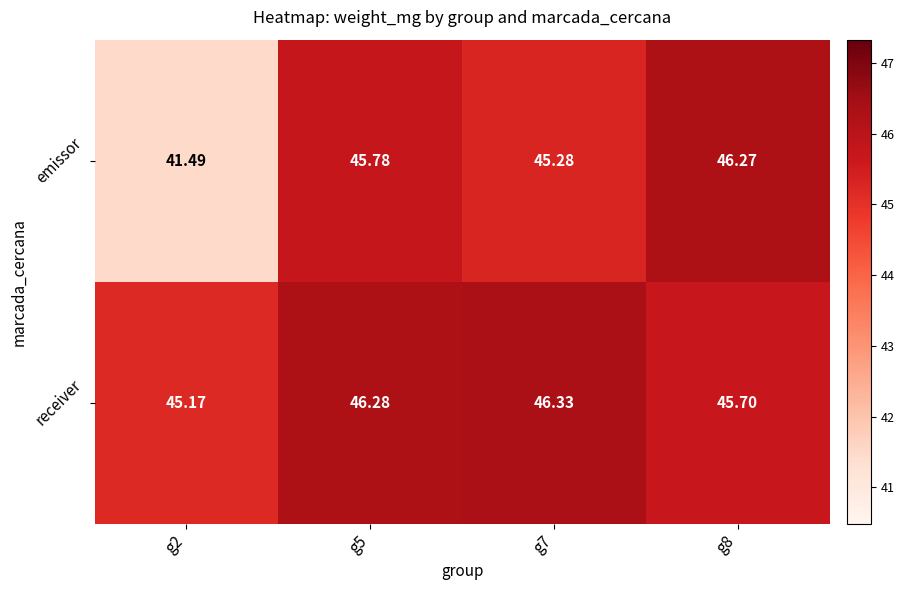

How many distinct data groups are displayed?

2